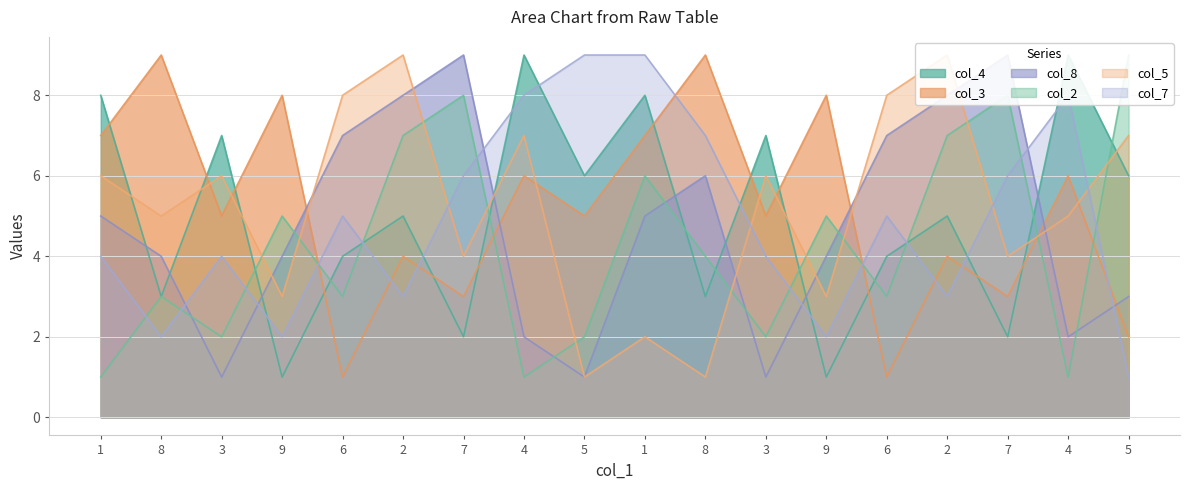

What is the value of the col_2 point at the 12th from the left?

2